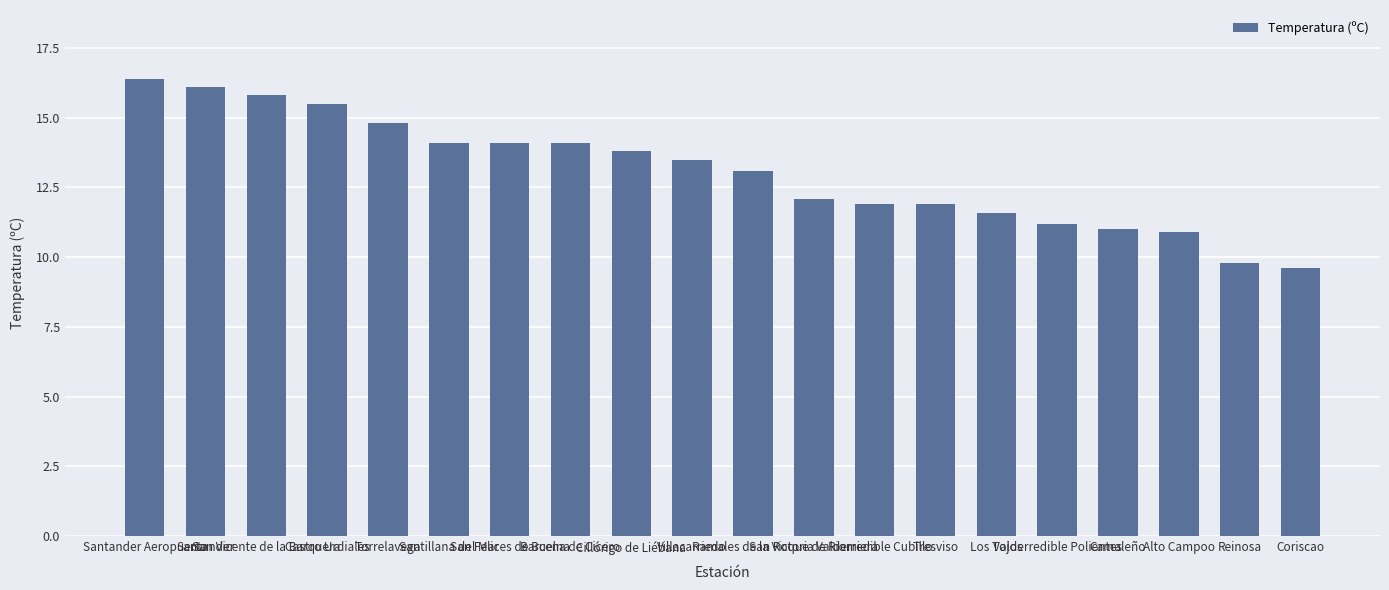

What is the sum of all values?

261.3